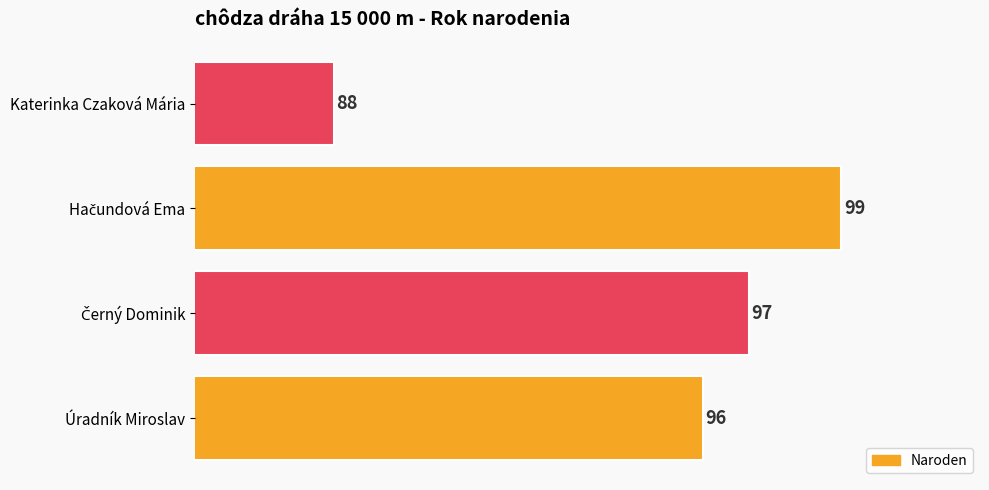

Is it true that the value at Katerinka Czaková Mária is 20?

False